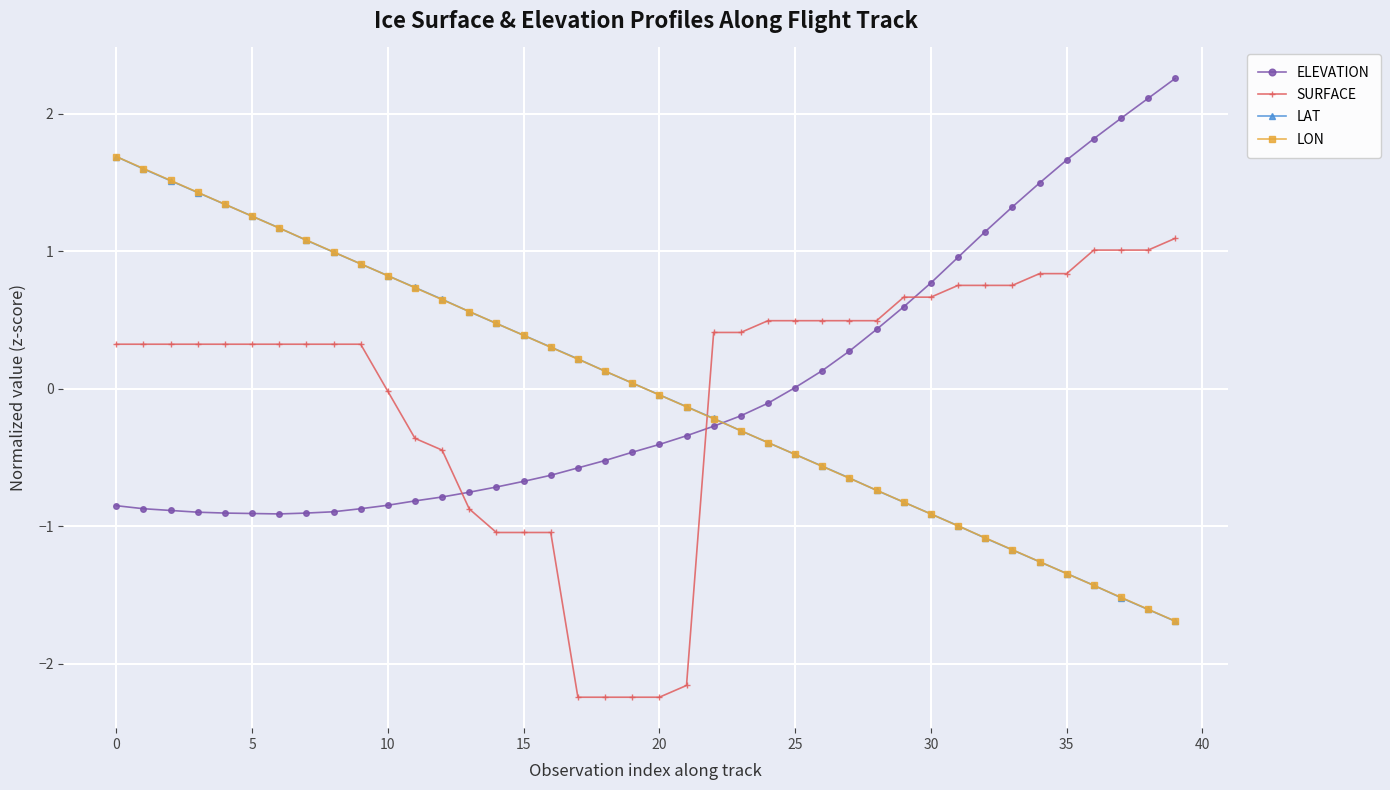

Which series ends up on top after the final intersection of LON and LAT?

LON